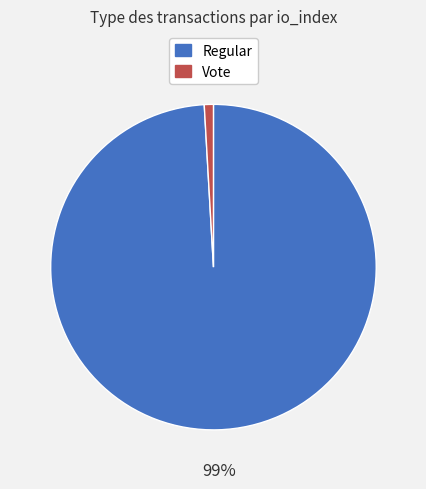

How many segments does this pie chart have?

2